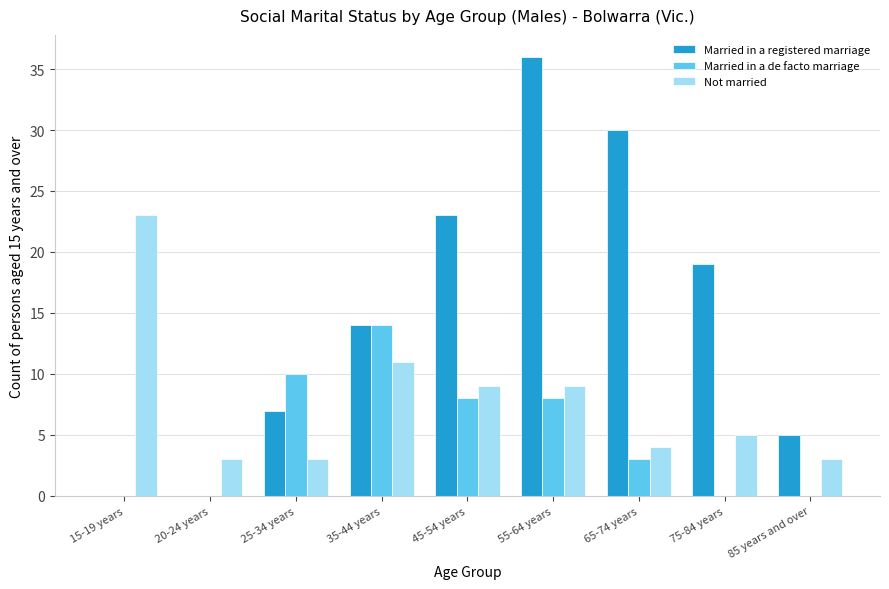

What is the sum of all Married in a de facto marriage values?

43